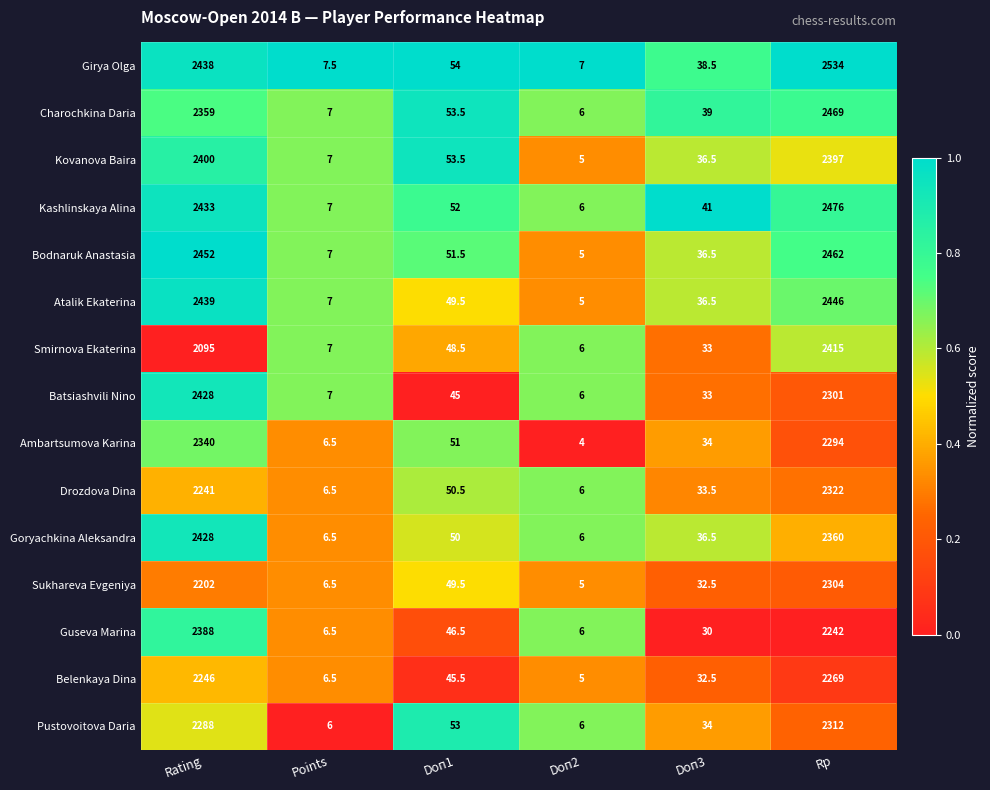

Is it true that Atalik Ekaterina equals 2446.0 at Rp?

True